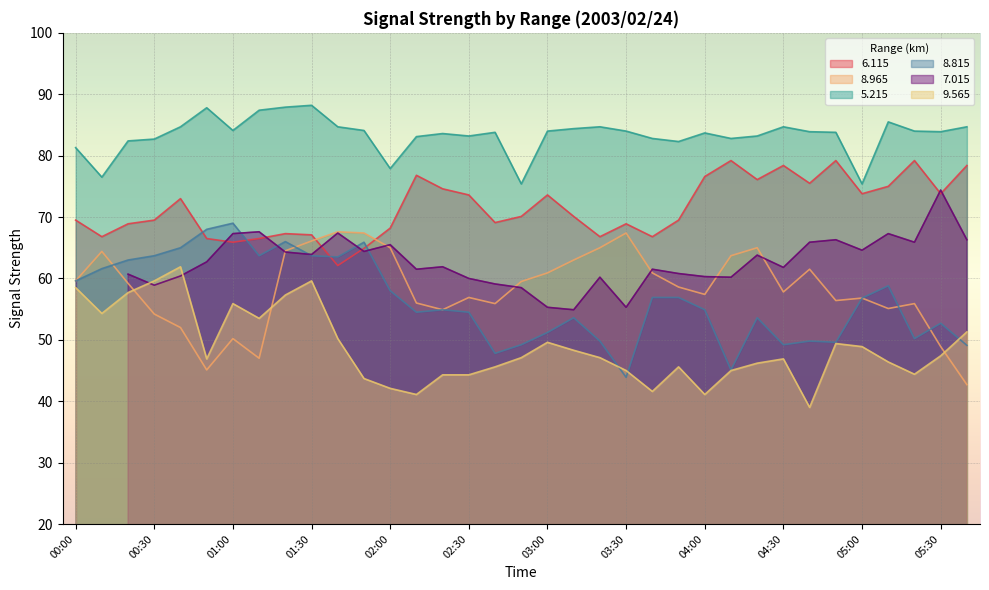

What is the sum of the 8.965 values at 00:50 and 01:00?

95.3